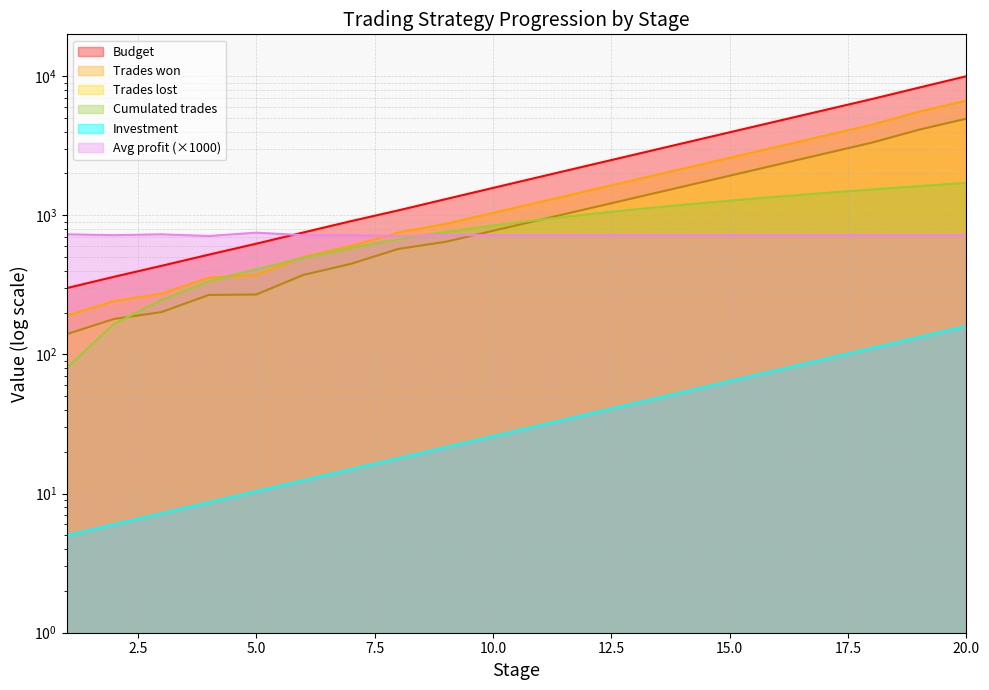

What is the minimum value shown in the chart?

5.0